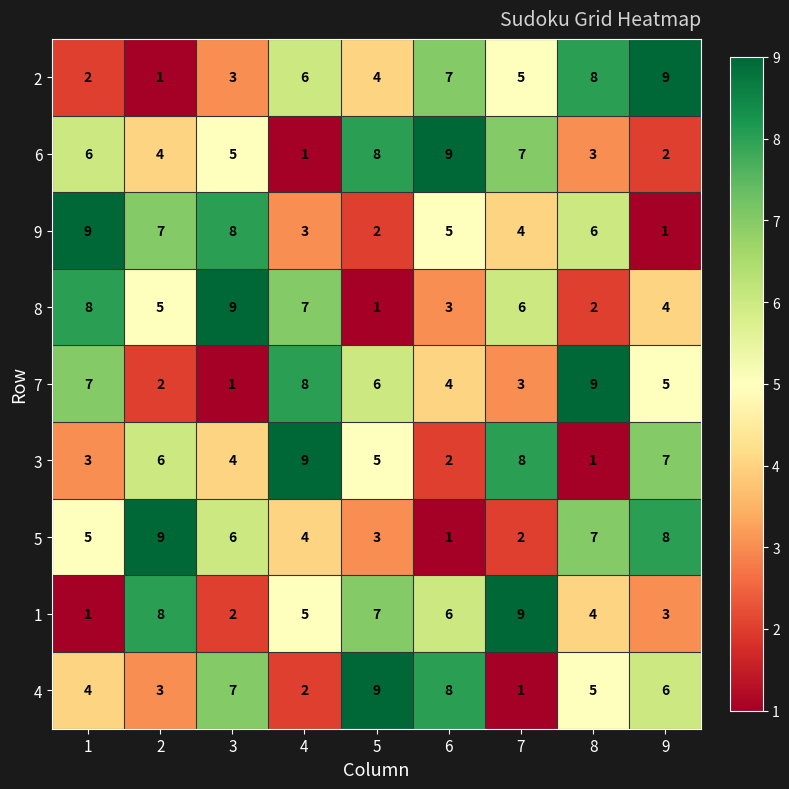

What is the average value of the 4 series?

5